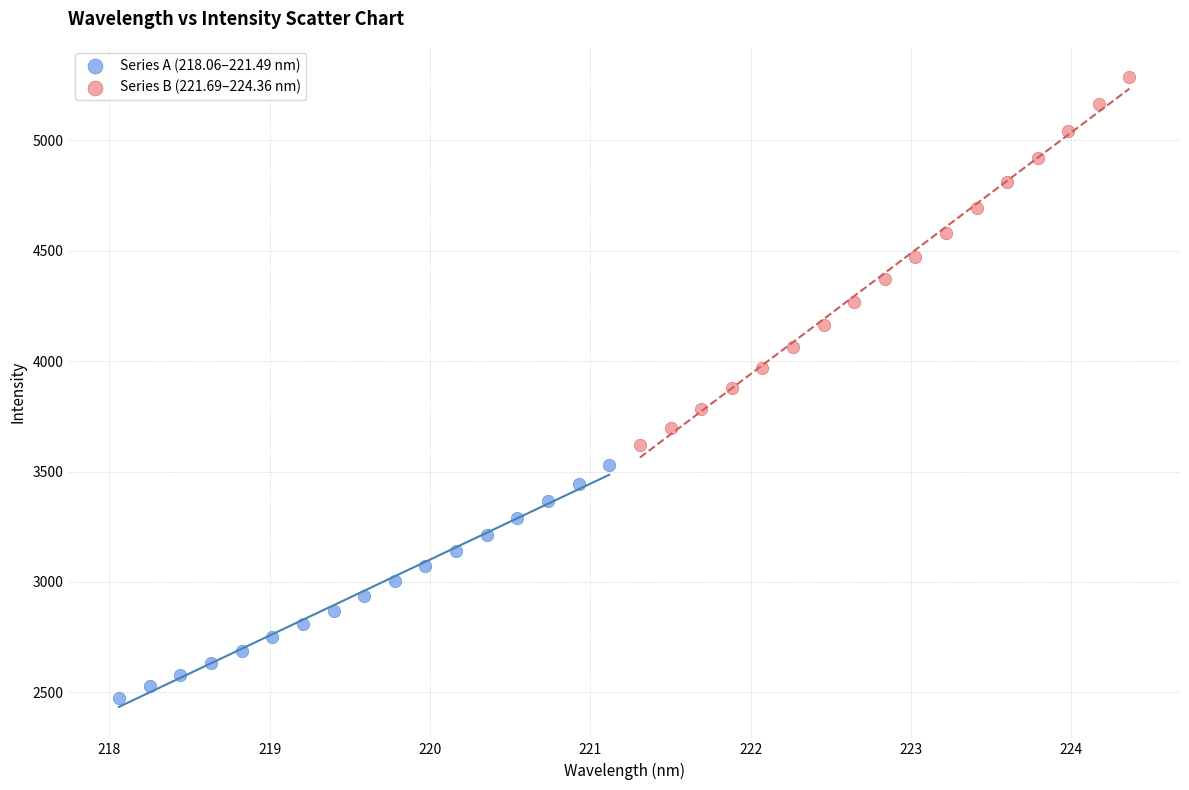

What are all the series names shown in the legend?

Series A (218.06–221.49 nm), Series B (221.69–224.36 nm)